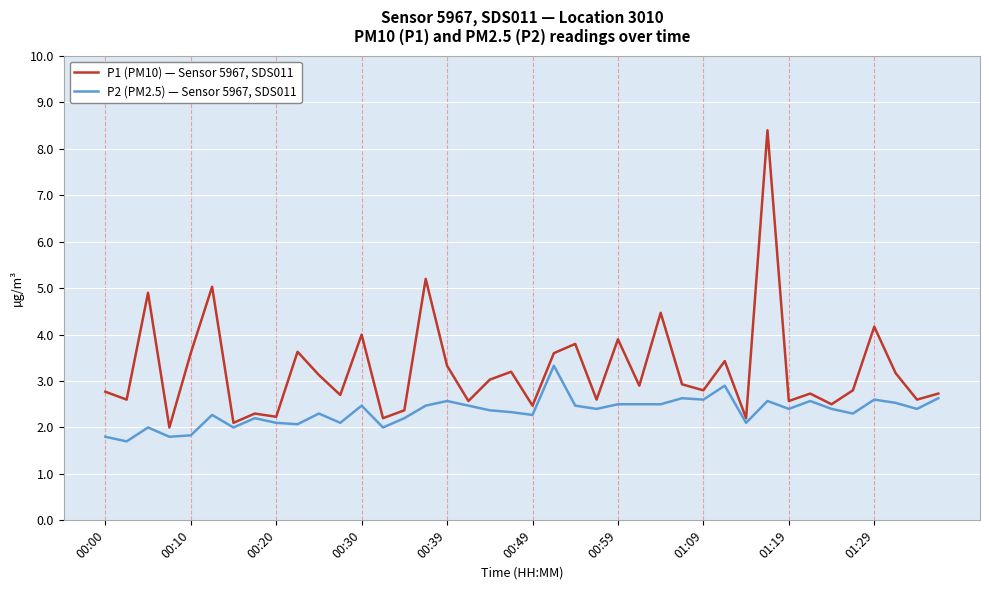

List the series in order of their peak value, highest first.

P1 (PM10) — Sensor 5967, SDS011, P2 (PM2.5) — Sensor 5967, SDS011